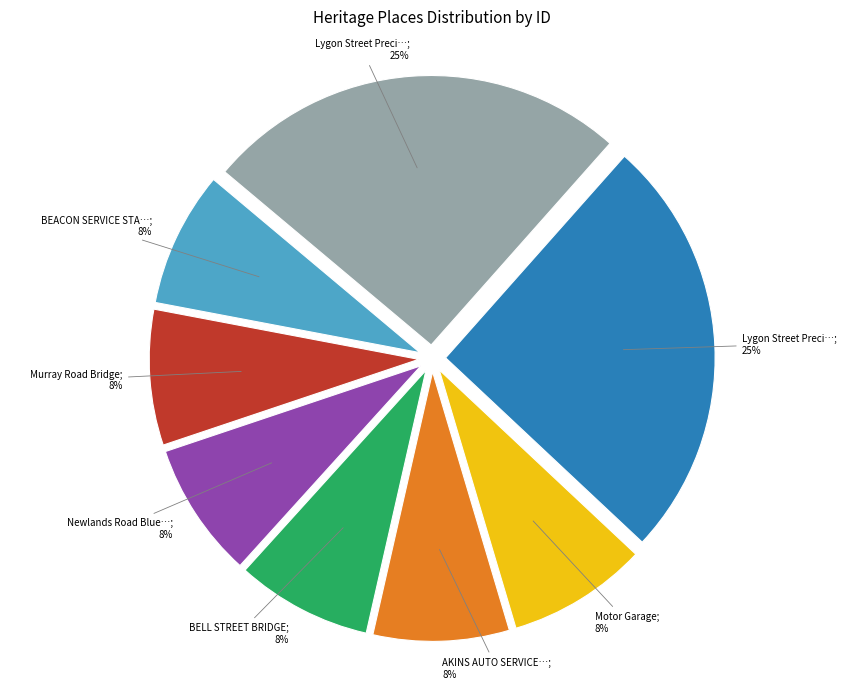

Is there any slice that represents more than half of the pie?

No